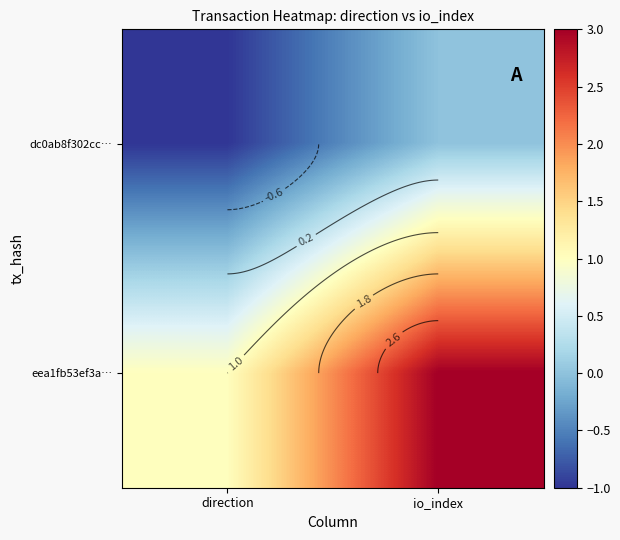

Between direction and io_index, which series saw the biggest shift?

eea1fb53ef3a…